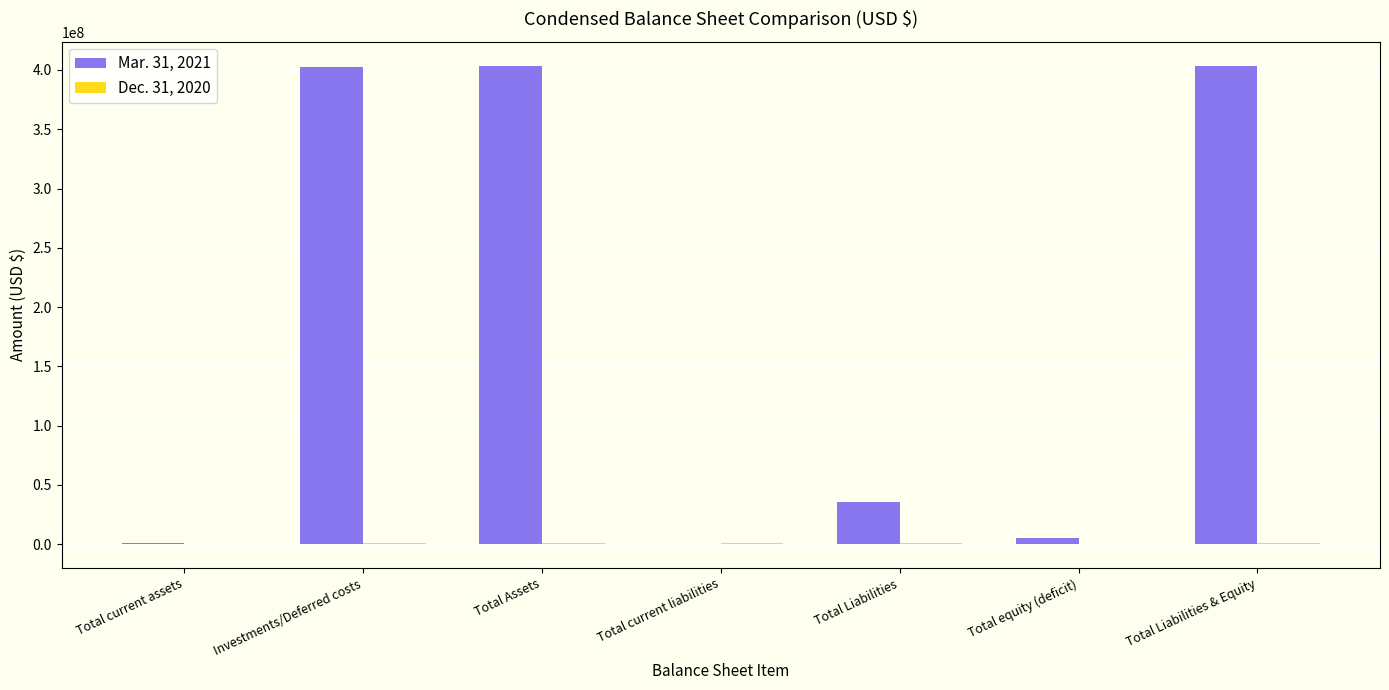

The value of Mar. 31, 2021 at Total current assets is 1201468. True or false?

True